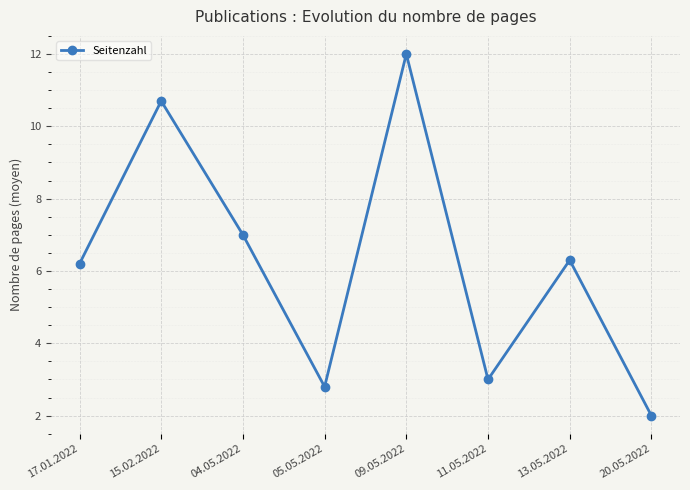

Count the number of data series in this chart.

1